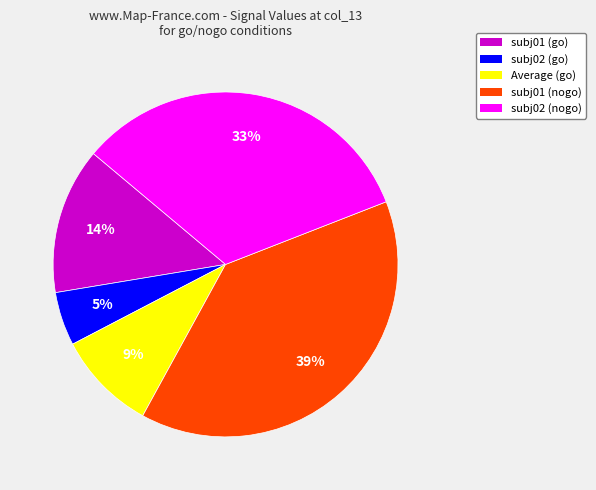

Do subj01 (go) and Average (go) together represent more than half of the pie?

No